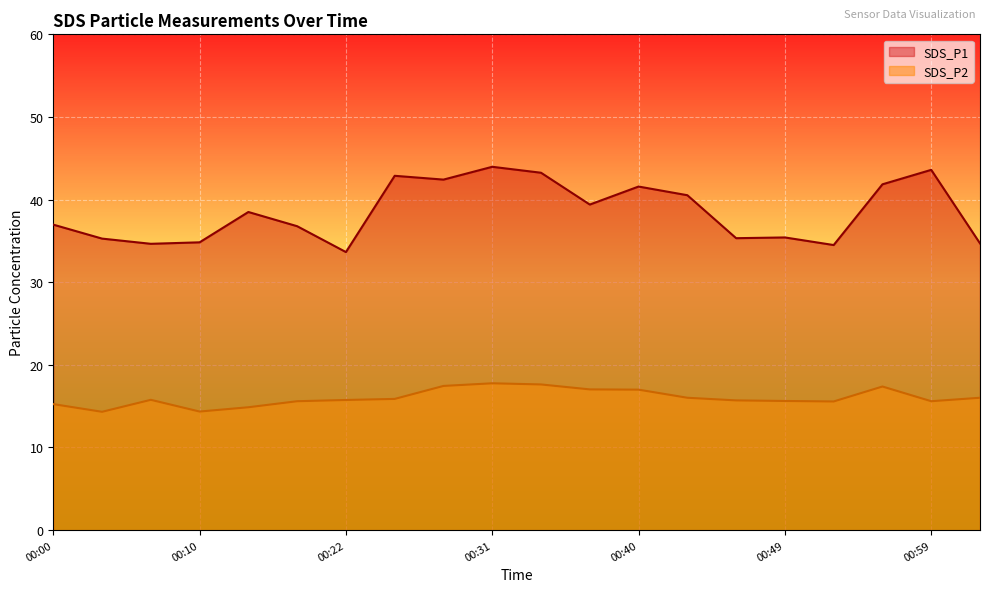

Where does the SDS_P1 series first go above 38?

00:13